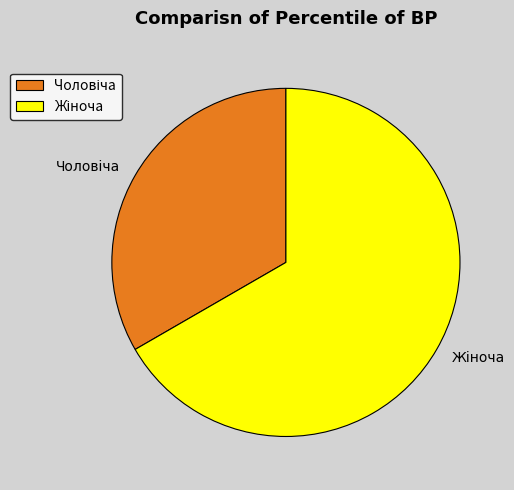

Is there a majority slice in this chart?

Yes